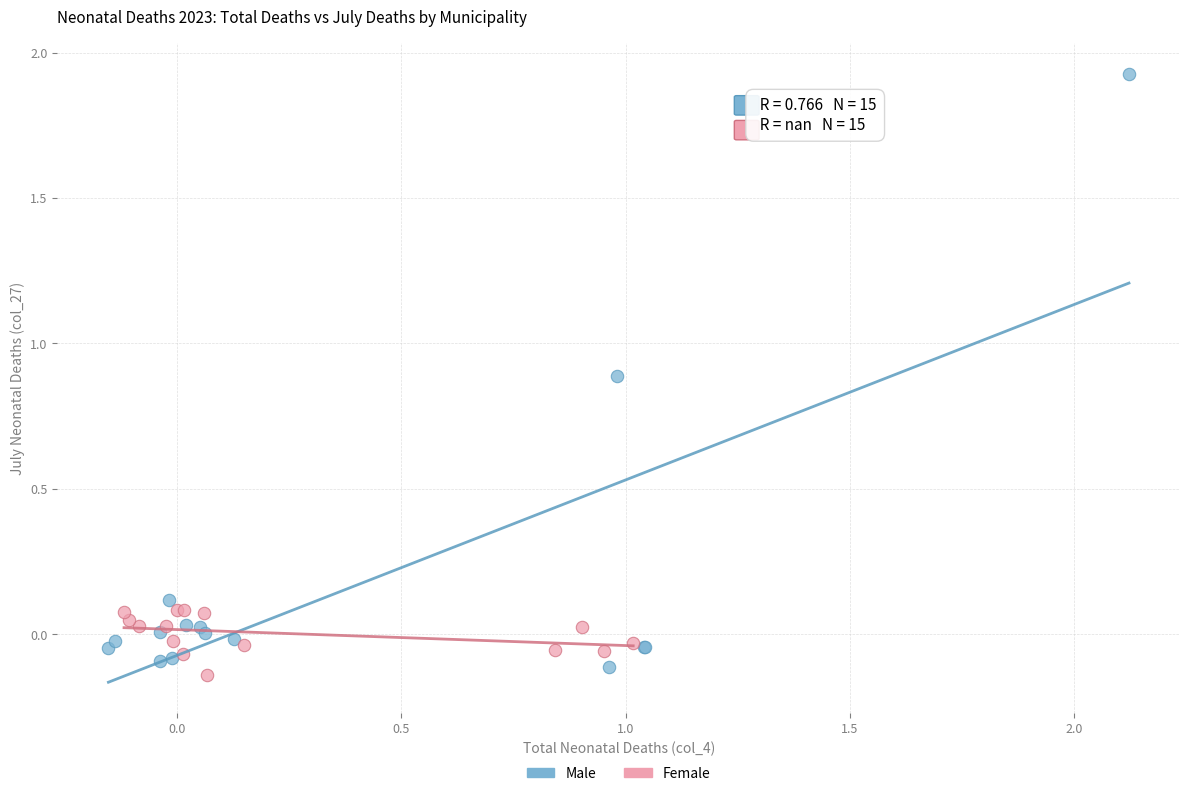

Which series reaches the minimum Y coordinate?

Female